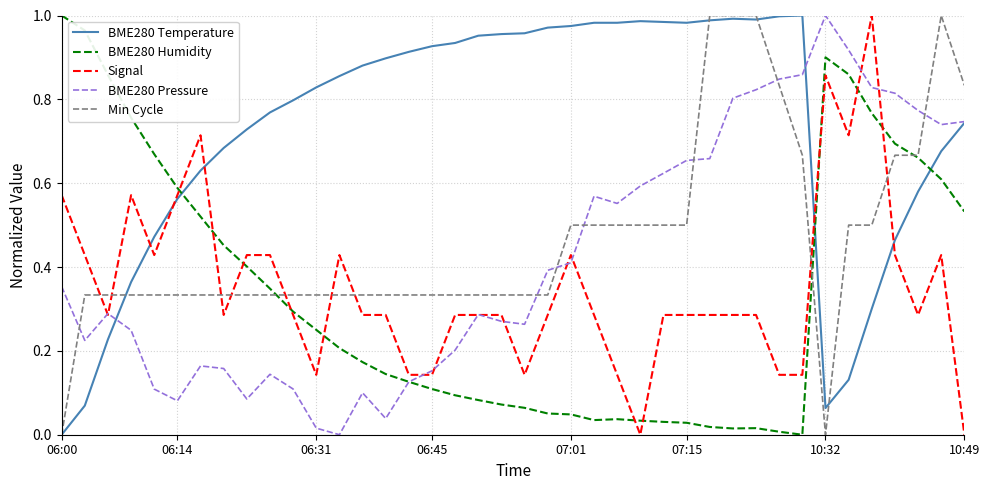

Which series has the largest total across all categories?

BME280 Temperature